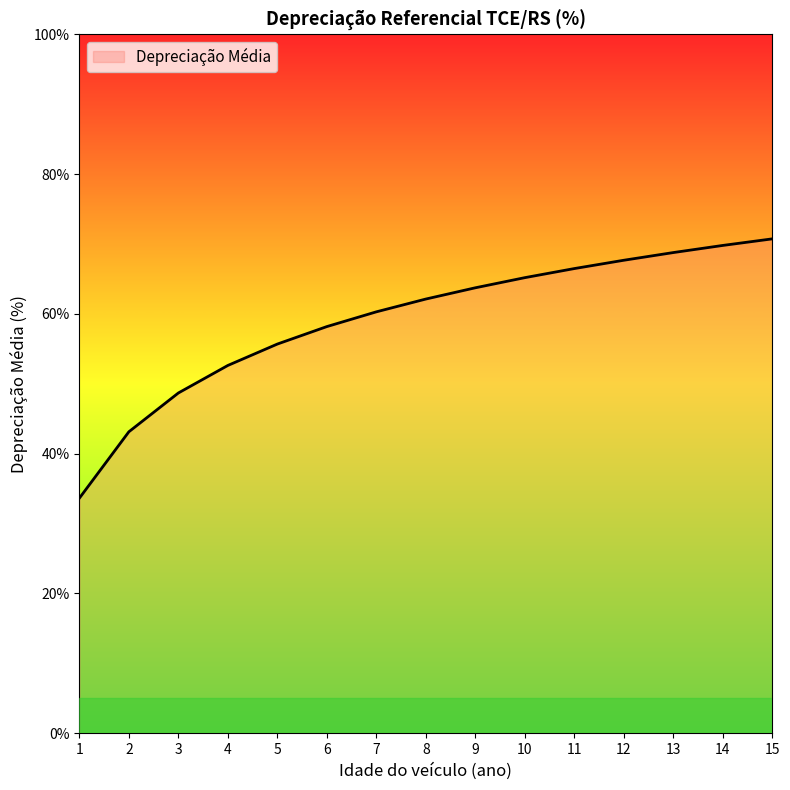

How many values are below 62?

7